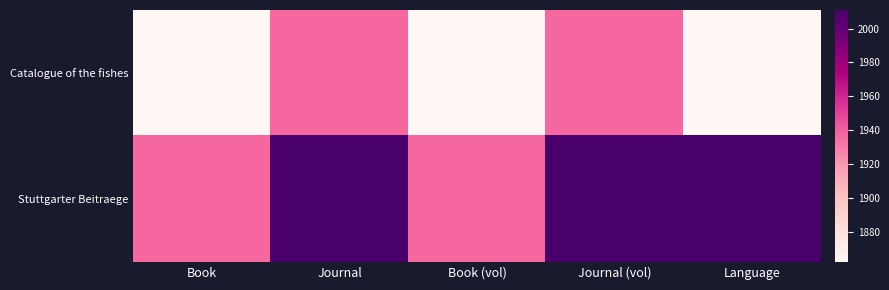

Rank the series by their average value, from highest to lowest.

Stuttgarter Beitraege, Catalogue of the fishes